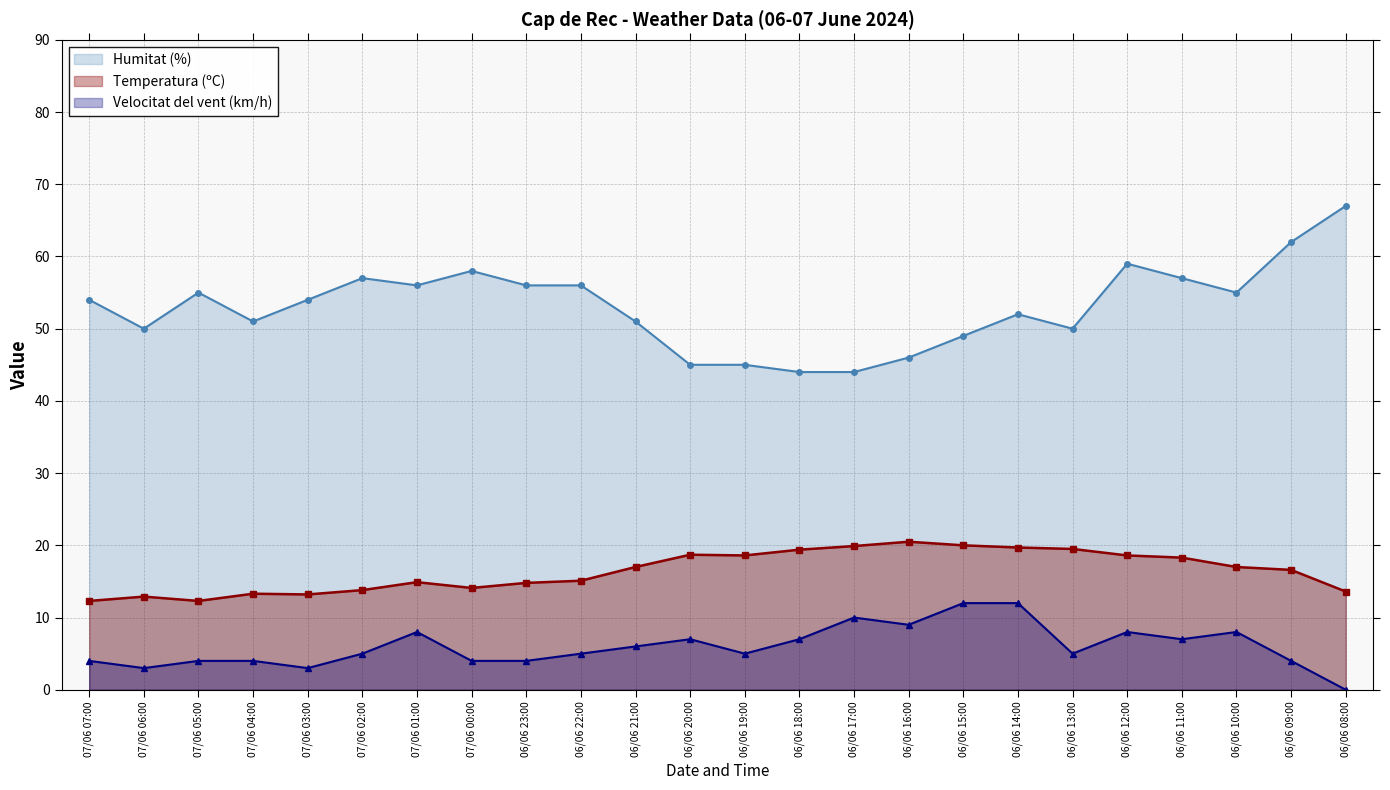

At which category does Temperatura (ºC) reach its first local peak?

07/06 06:00